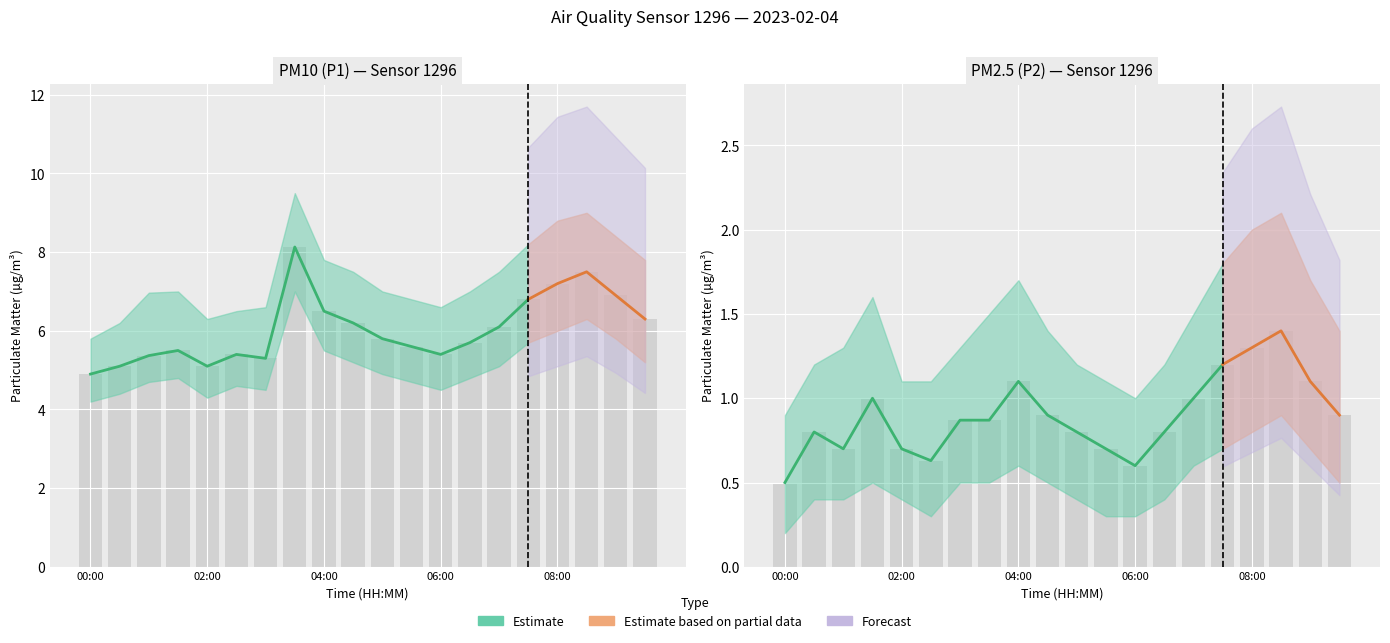

What value does the P1_lower series have at 05:00?

4.9